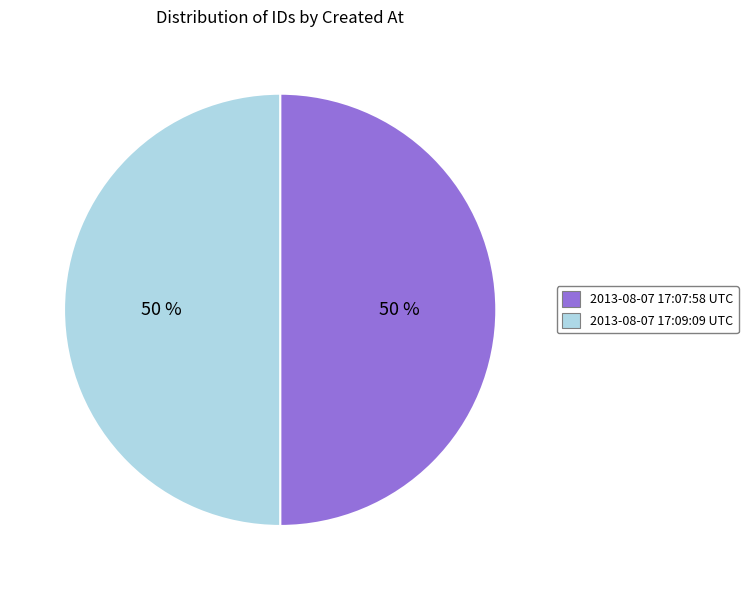

What is the ratio of the value at 2013-08-07 17:07:58 UTC to the value at 2013-08-07 17:09:09 UTC?

1.0